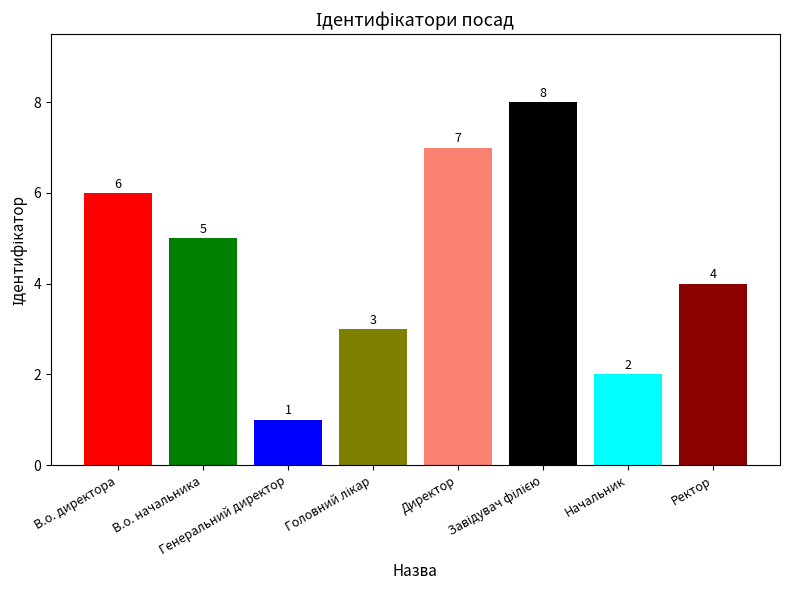

How many data points does each series have?

8